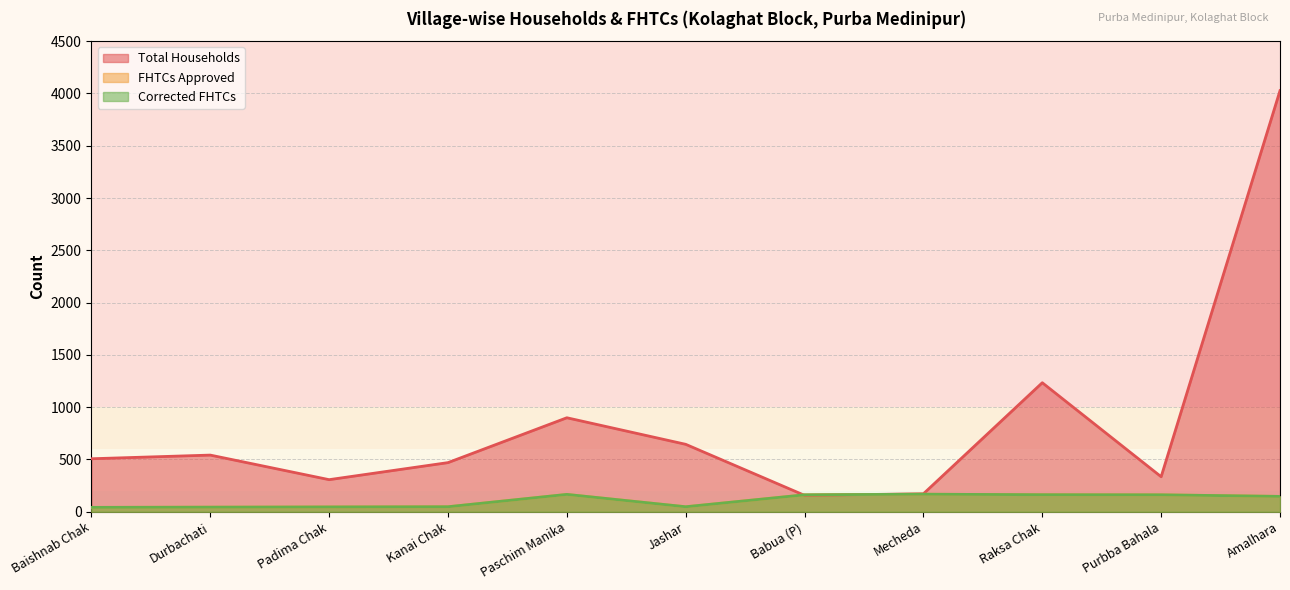

Which series has the largest total across all categories?

Total Households